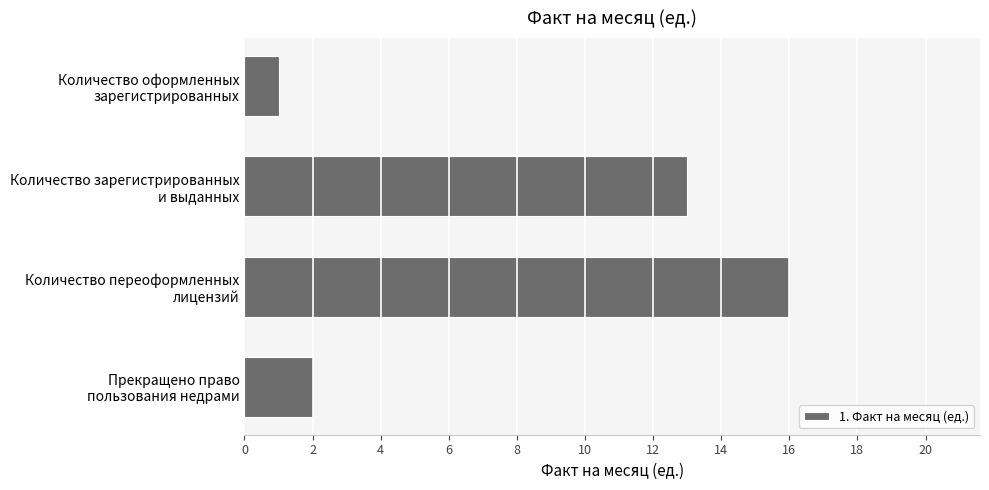

What is the difference between the maximum and minimum values?

15